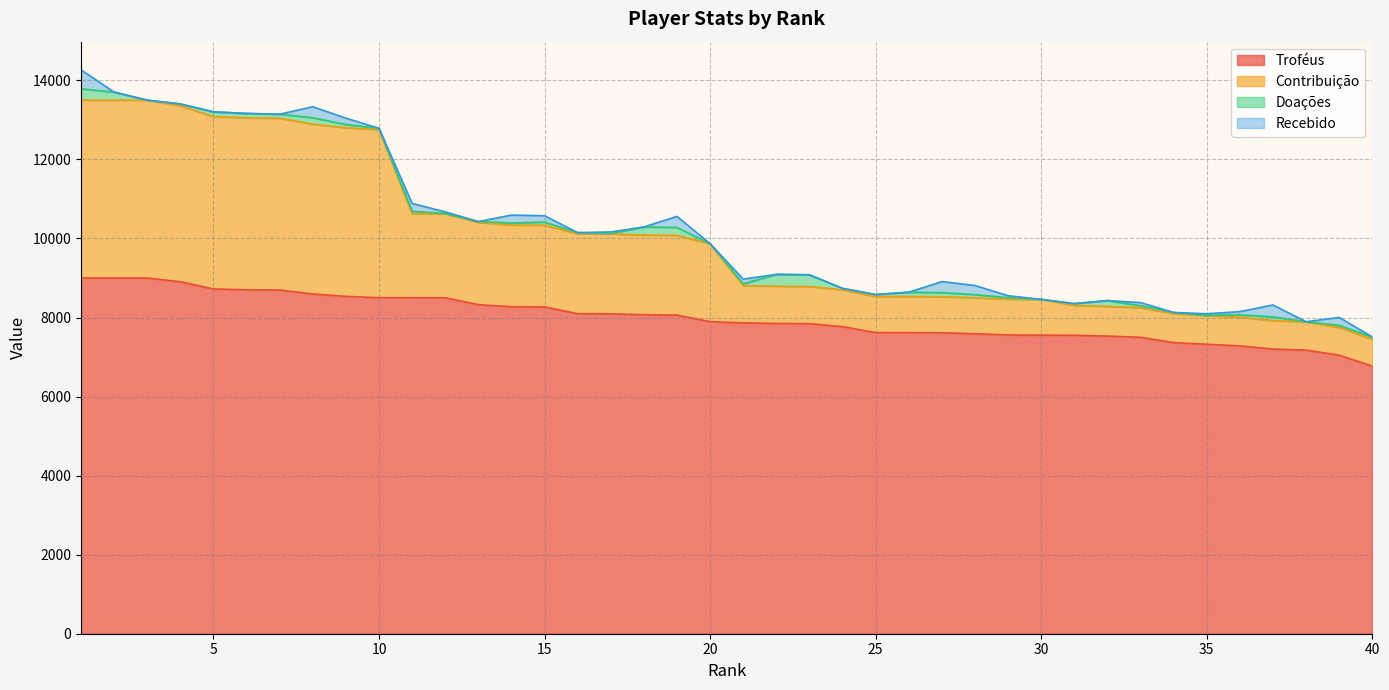

What is the minimum value for Troféus?

6770